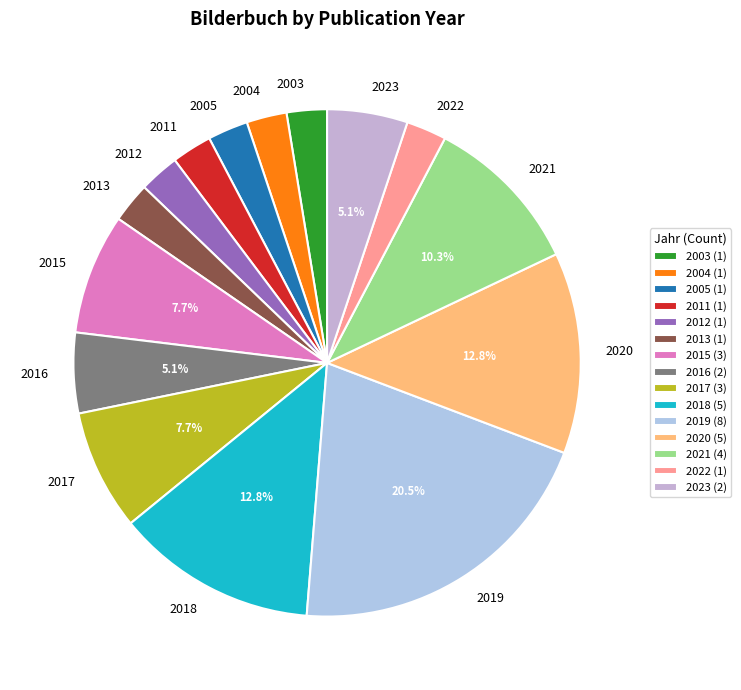

To the nearest percent, what is the average slice percentage?

7%